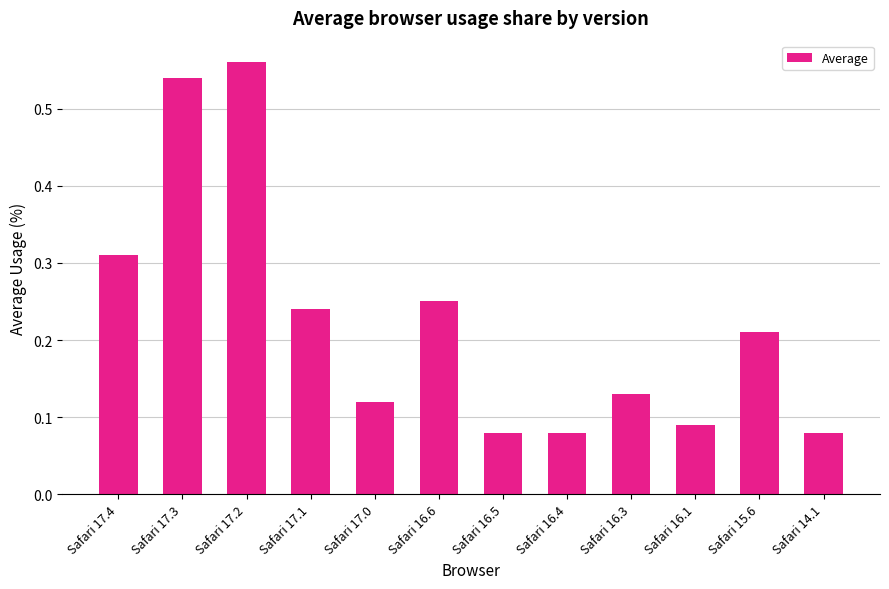

What is the sum of all values?

2.7